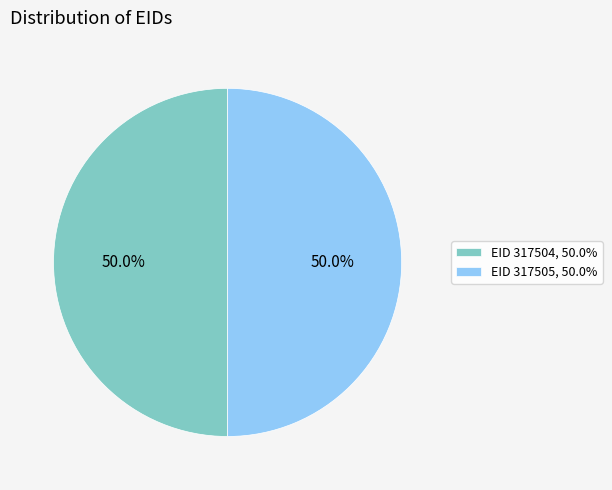

What is the ratio of the value at EID 317504, 50.0% to the value at EID 317505, 50.0%?

1.0